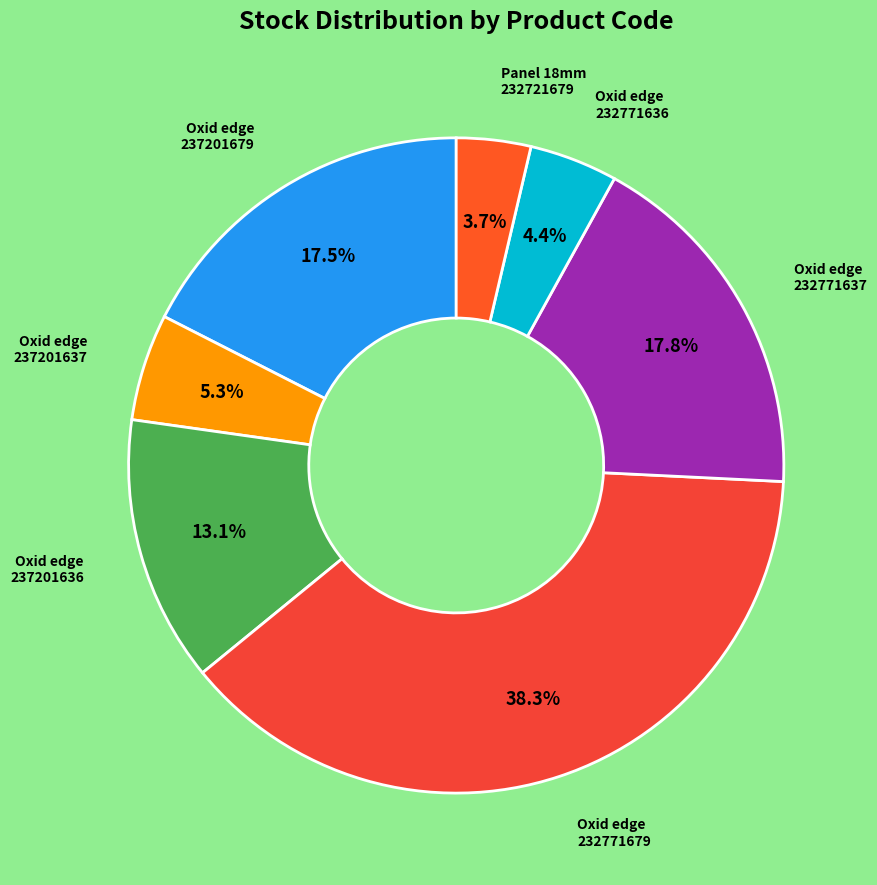

Count the number of slices in the pie.

7